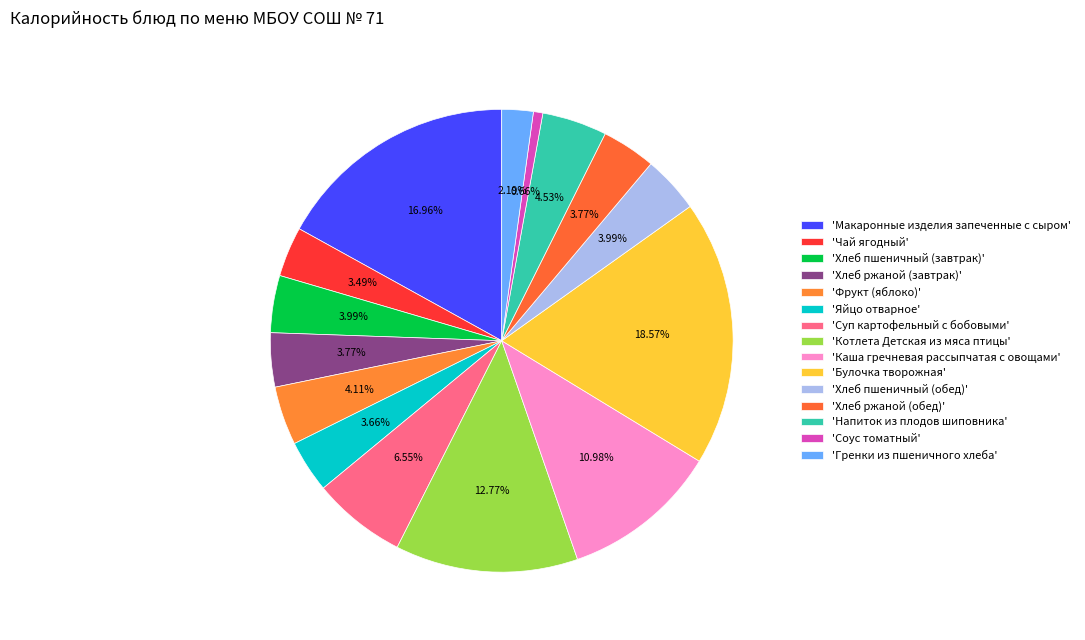

Which slice is the largest?

Булочка творожная